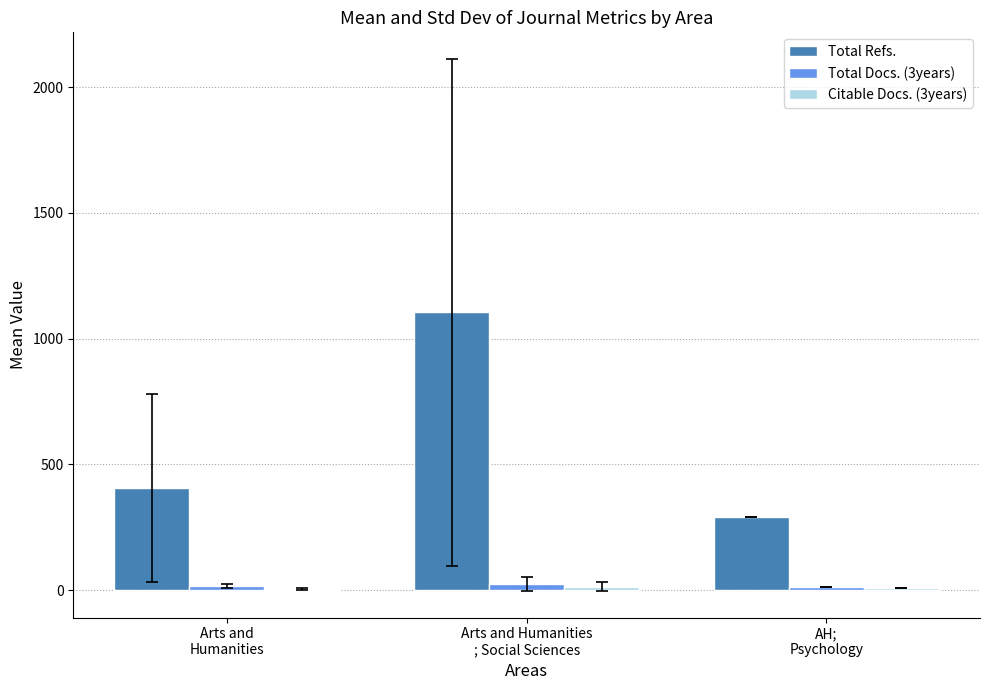

What is the average value of the Total Refs. series?

600.9